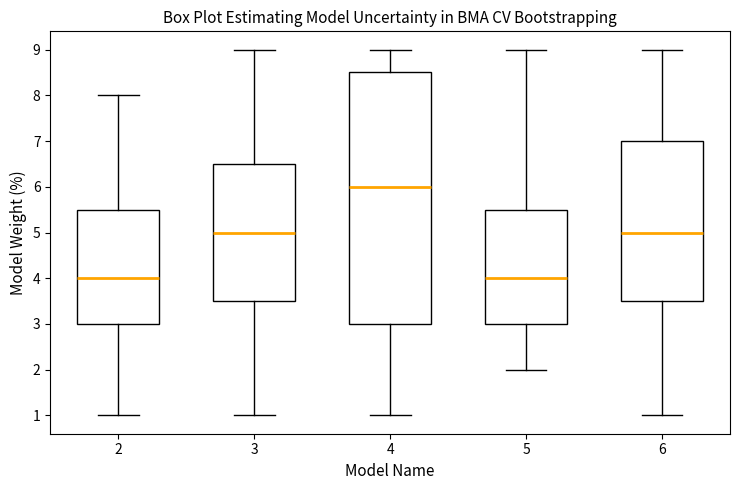

Which box is the tallest, from its lower edge to its upper edge?

4